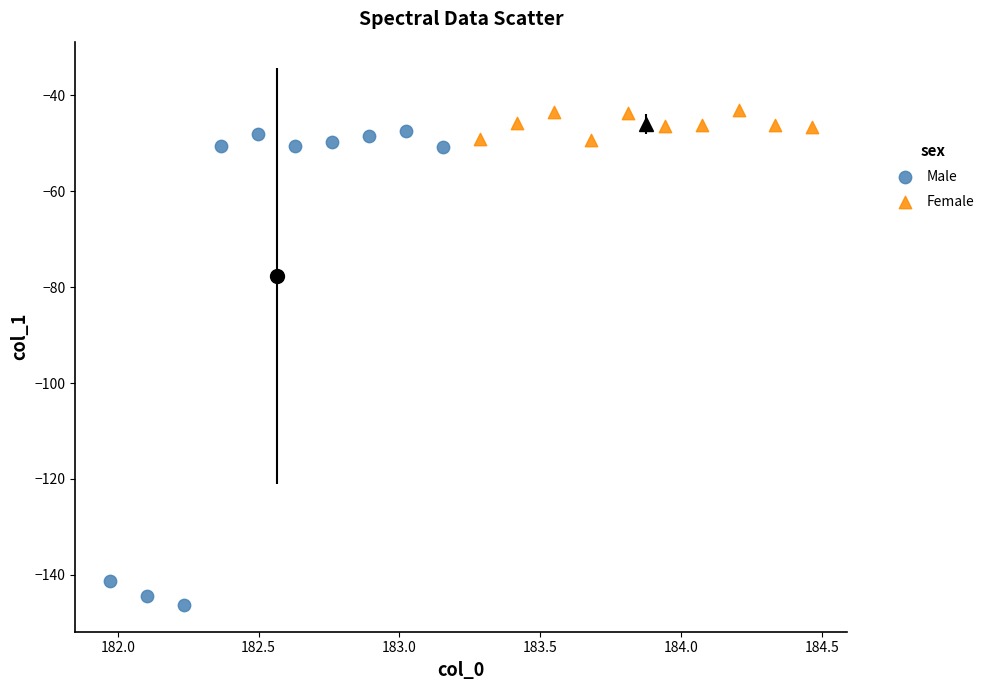

Which series contains the highest Y value?

Female